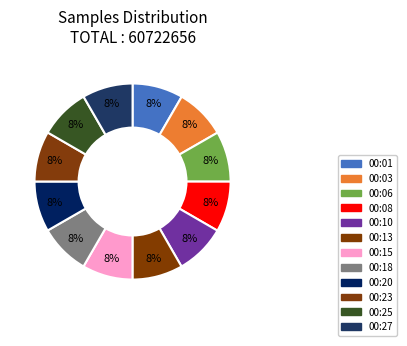

Does 00:08 account for over 50% of the chart?

No